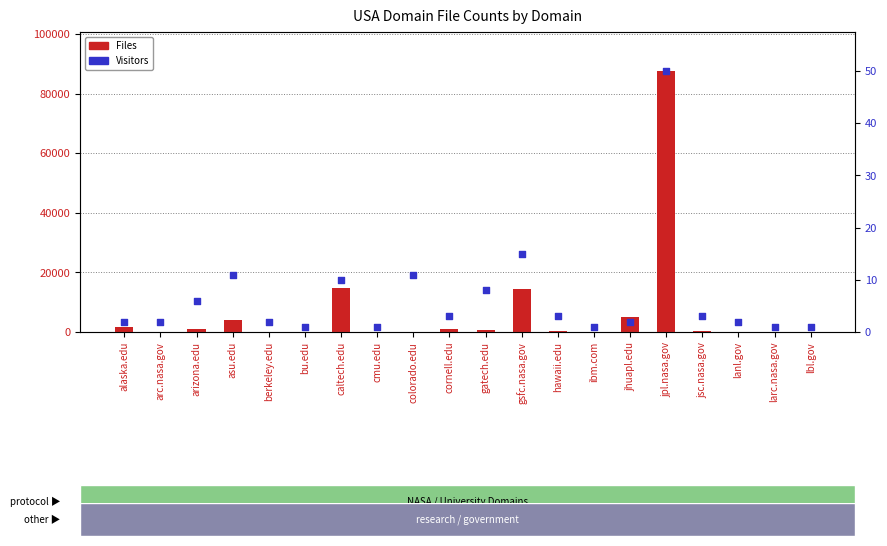

Is the value of Files at arc.nasa.gov greater than the value of Visitors (rank) at jhuapl.edu?

Yes